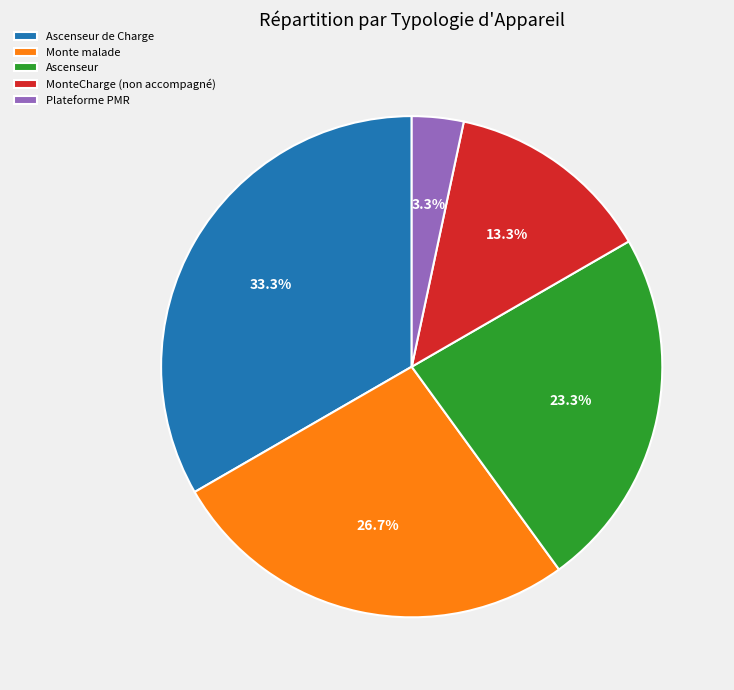

Count the number of slices in the pie.

5